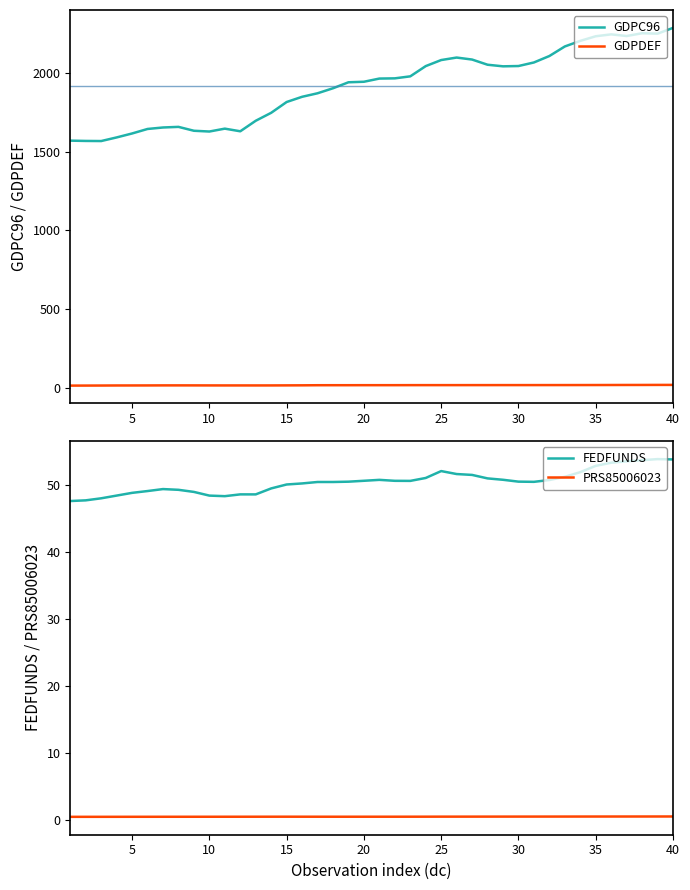

Rank the series by their maximum value, from highest to lowest.

GDPC96, FEDFUNDS, GDPDEF, PRS85006023